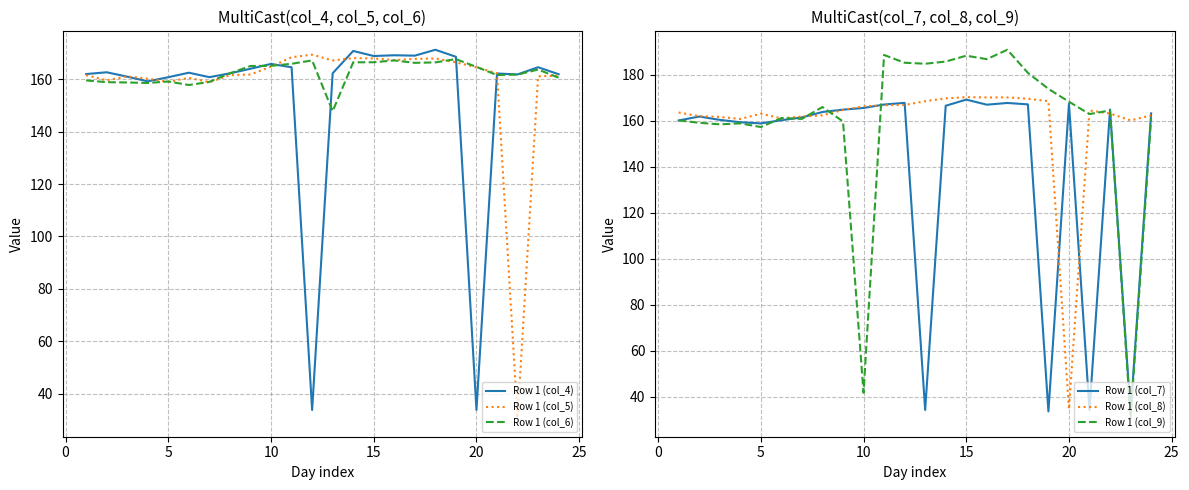

True or false: Row 1 (col_8) has a value of 33.5 at 10.

False